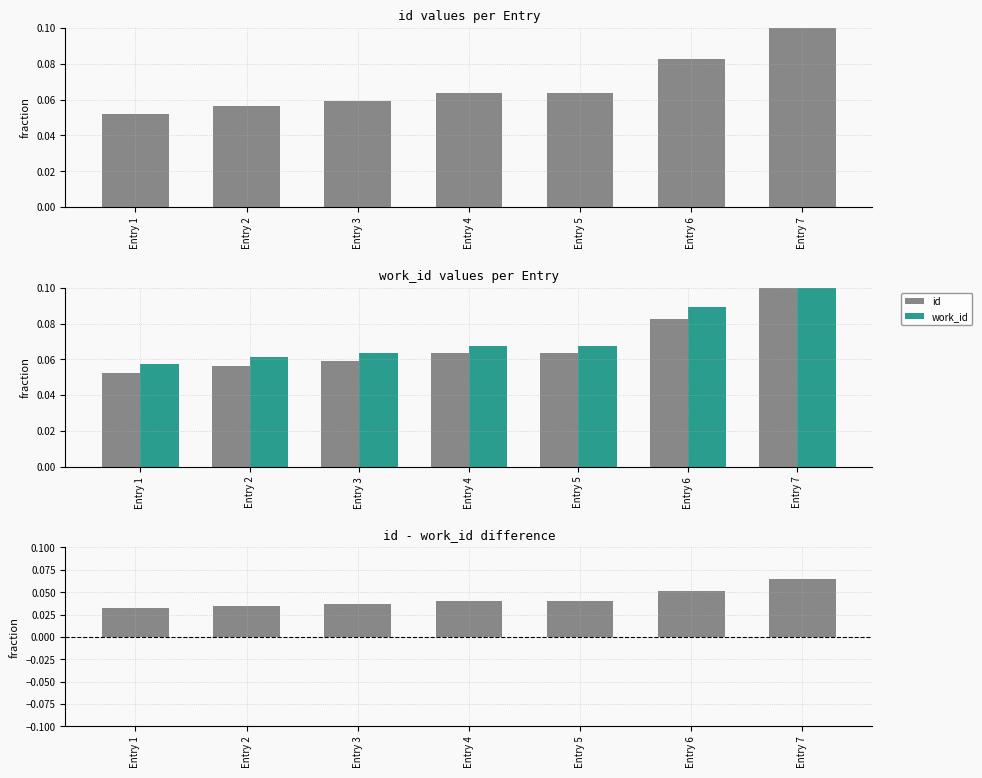

Which series changed the most between Entry 2 and Entry 3?

id